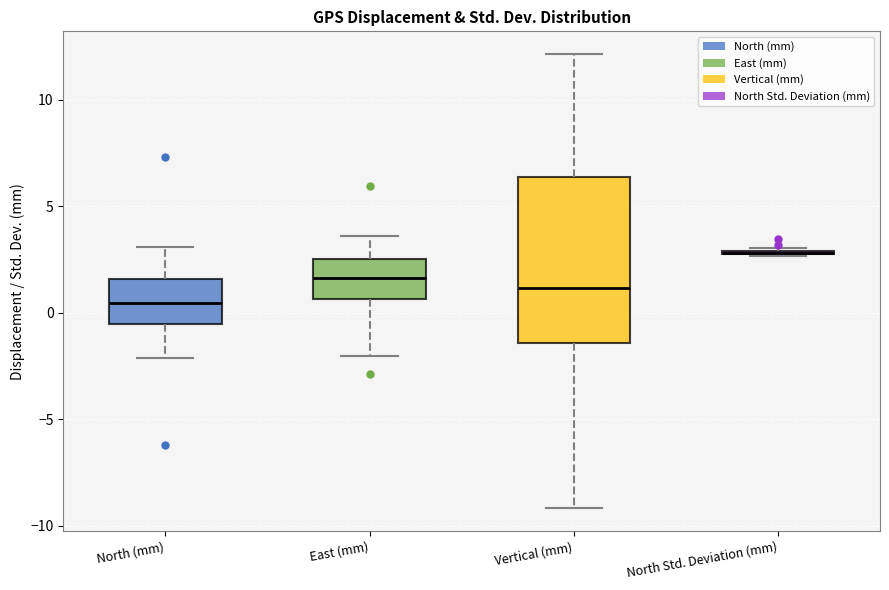

Where is the upper edge of the box for East (mm) on the y-axis? The values are not printed on the chart, so give them approximately, as read against the axis.

2.5